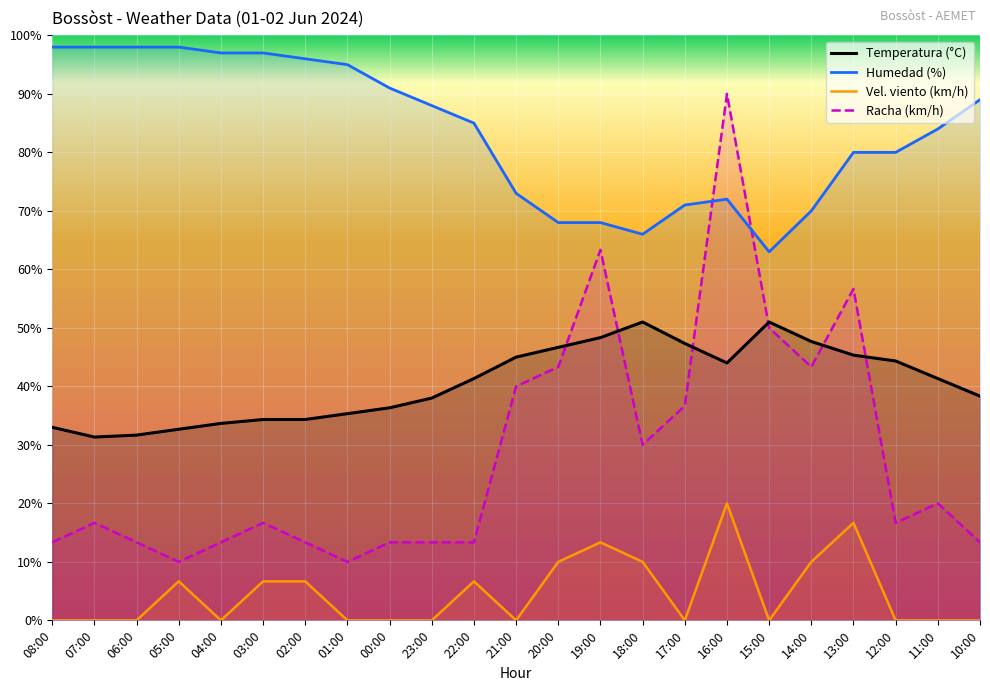

What is the average value of the Humedad (%) series?

83.7